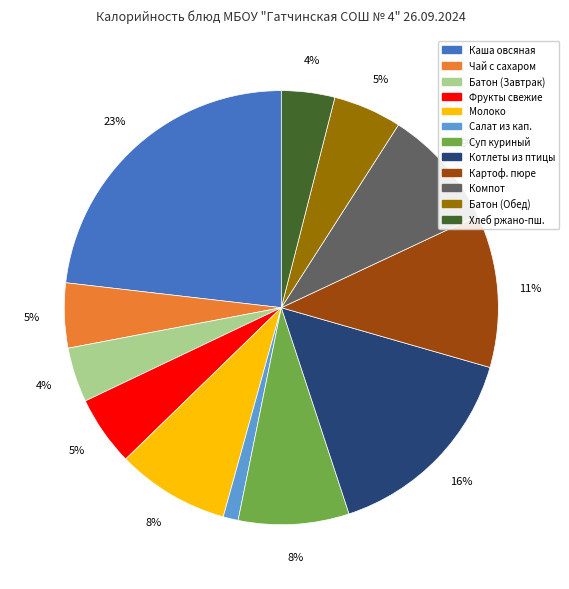

Is there any slice that represents more than half of the pie?

No